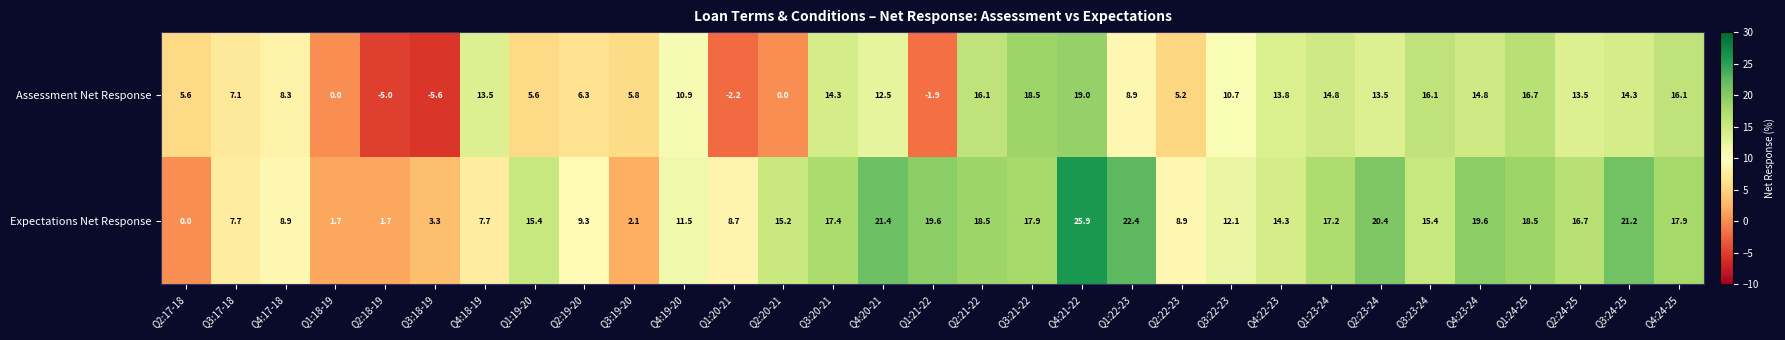

Which label corresponds to the largest value in the chart?

Q4:21-22